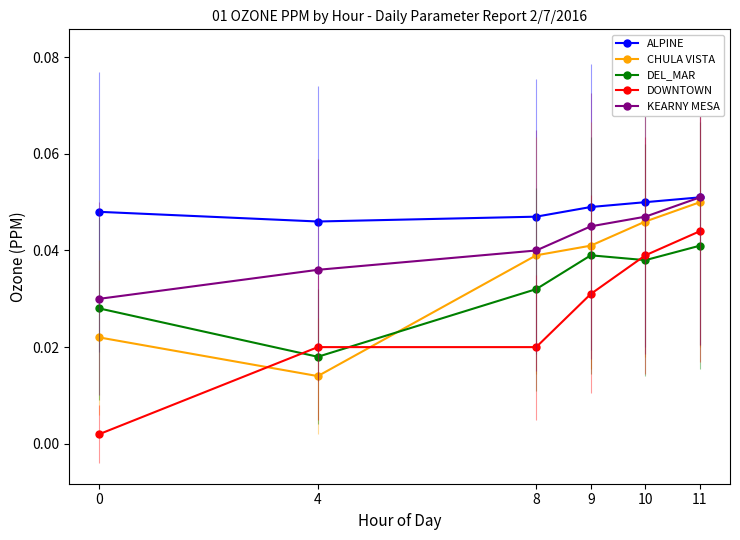

Which series changed the most between 0 and 8?

DOWNTOWN